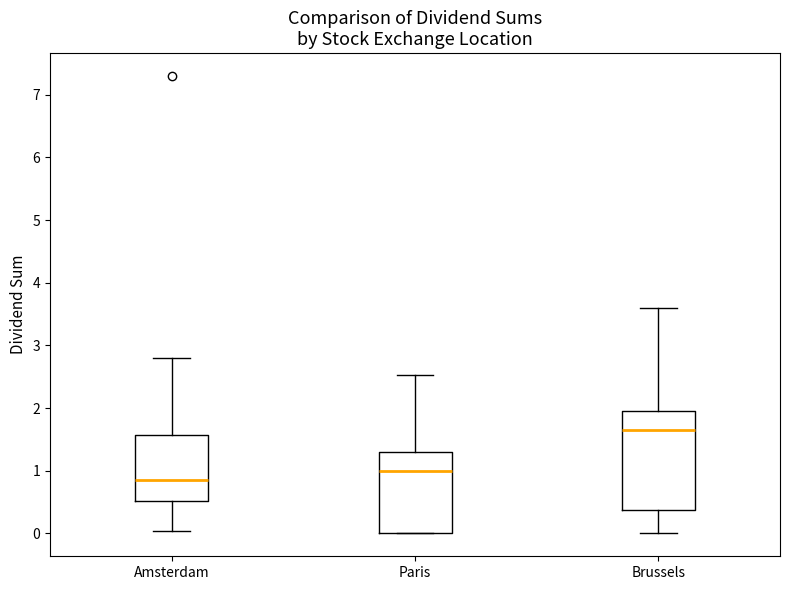

Reading left to right, transcribe this box plot: for each box, give where its median line is, the range the box spans, and where its two whiskers end, as read against the y-axis. The values are not printed on the chart, so give them approximately, as read against the axis.

Amsterdam: median 0.8, box 0.5 to 1.6, whiskers 0.0 to 2.8
Paris: median 1.0, box 0.0 to 1.3, whiskers 0.0 to 2.5
Brussels: median 1.7, box 0.4 to 2.0, whiskers 0.0 to 3.6